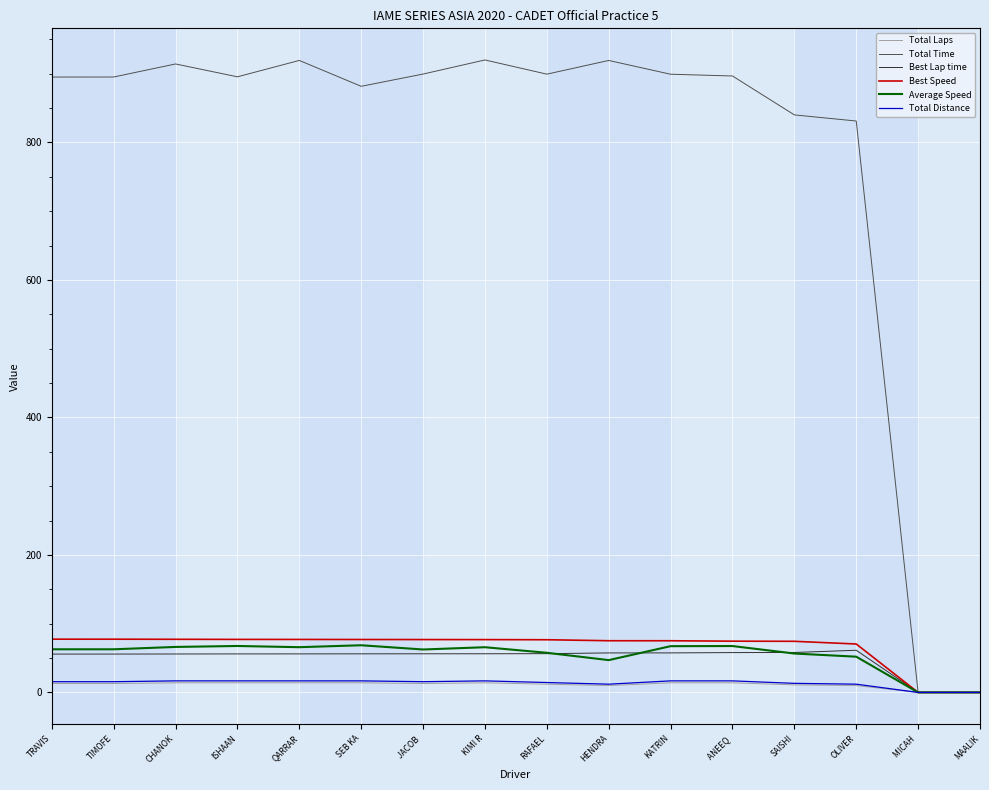

Which series has the widest spread of values?

Total Time